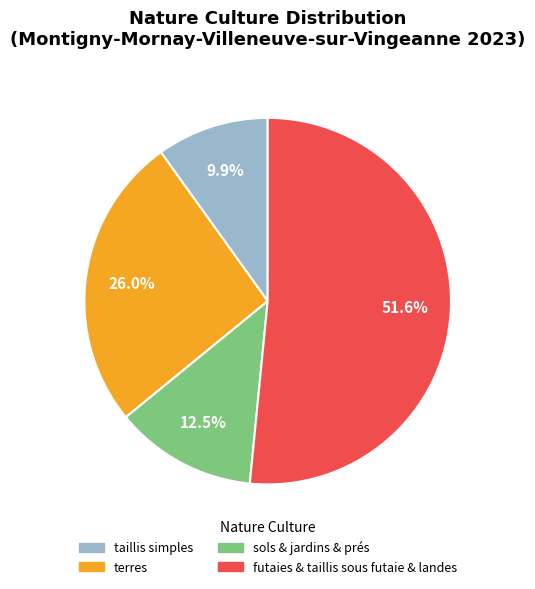

How many segments does this pie chart have?

4